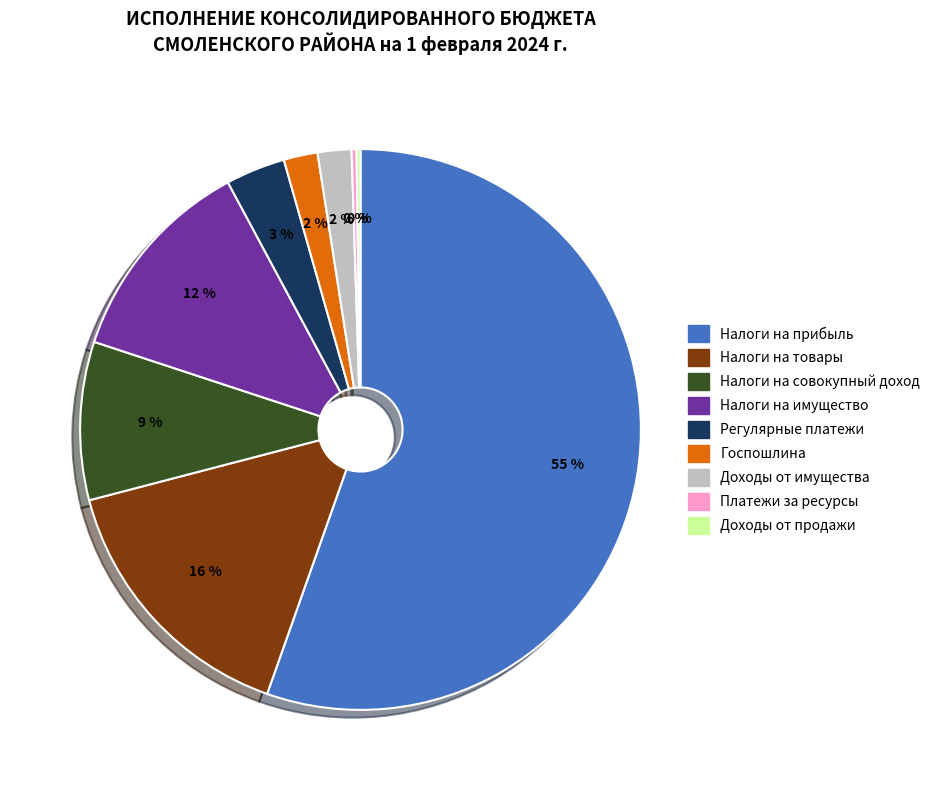

Is there any slice that represents more than half of the pie?

Yes